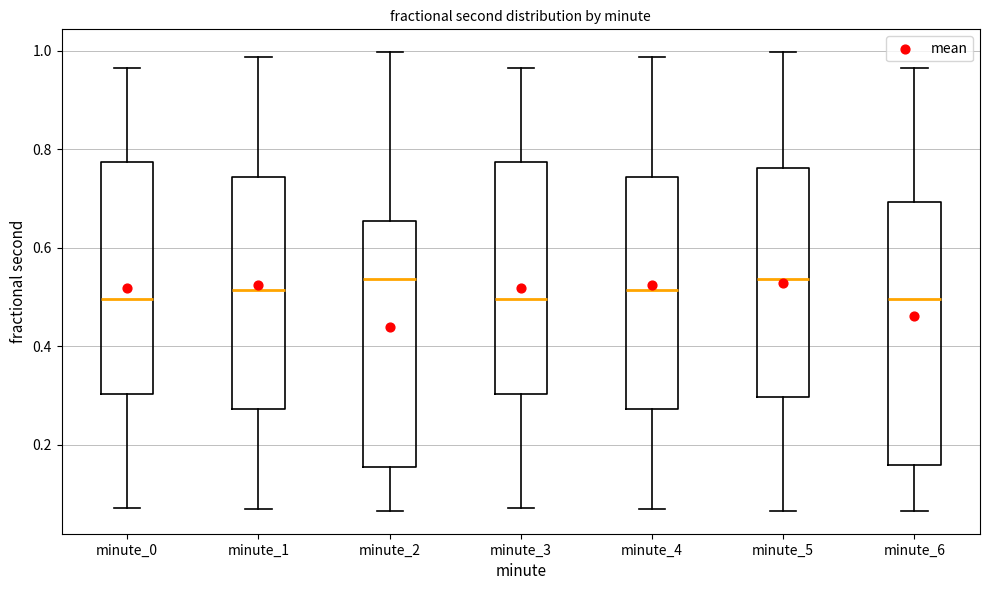

Which box is the tallest, from its lower edge to its upper edge?

minute_6